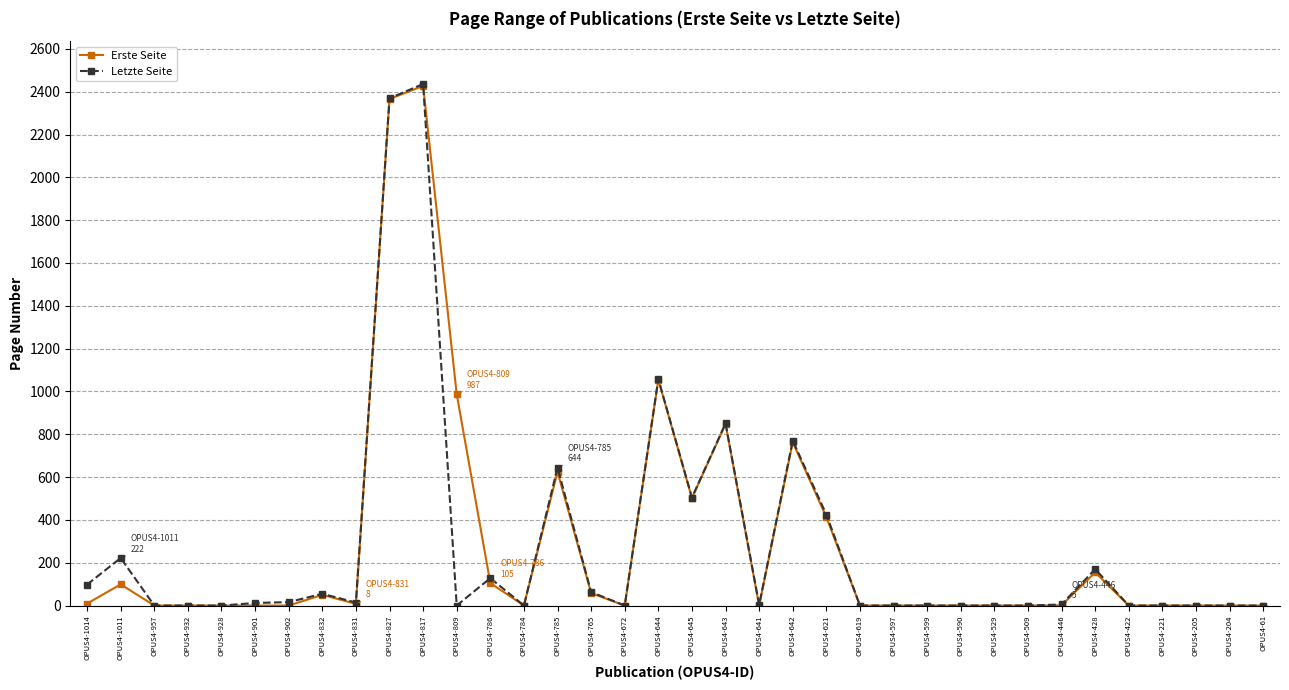

What are all the series names shown in the legend?

Erste Seite, Letzte Seite